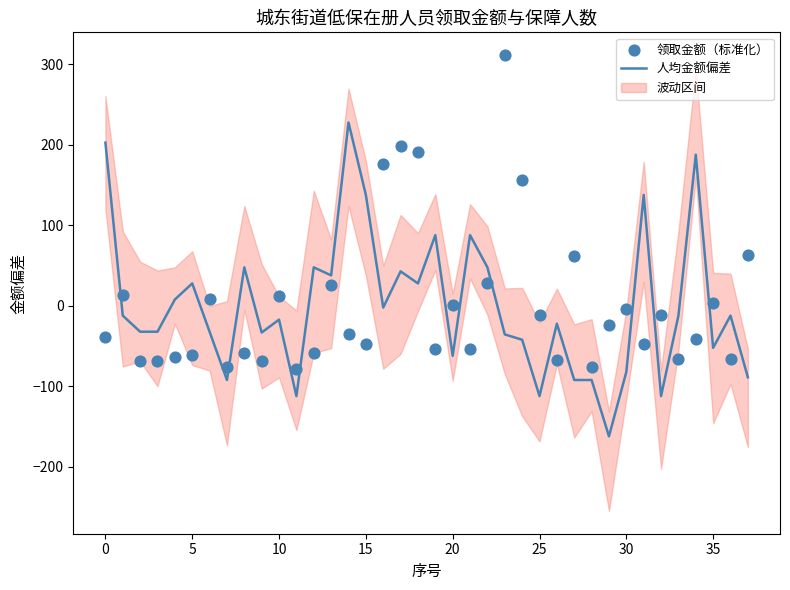

Which series has the widest spread of Y values?

人均金额偏差